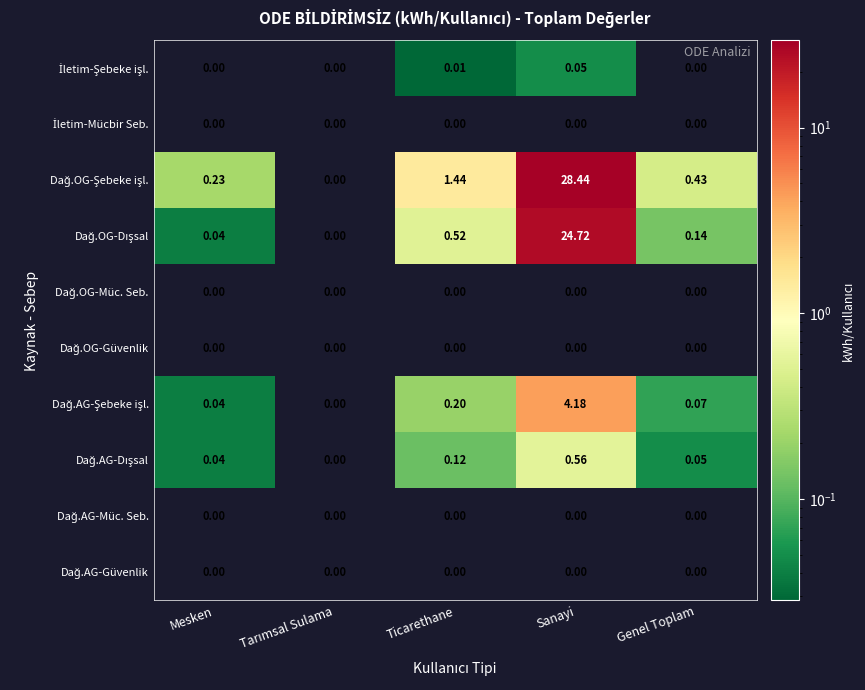

Which category has the highest value across all series?

Sanayi